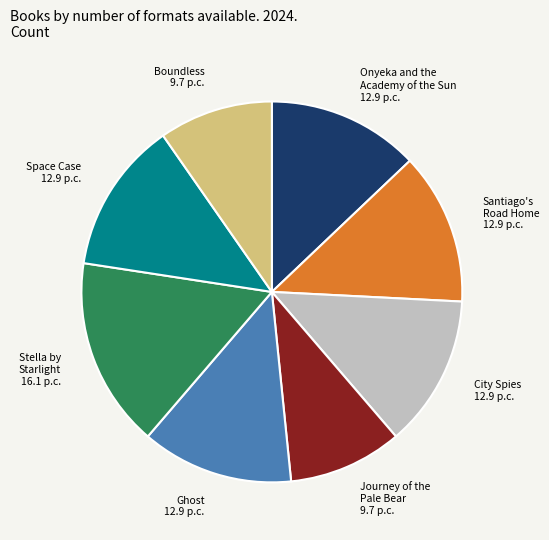

Is there any slice that represents more than half of the pie?

No